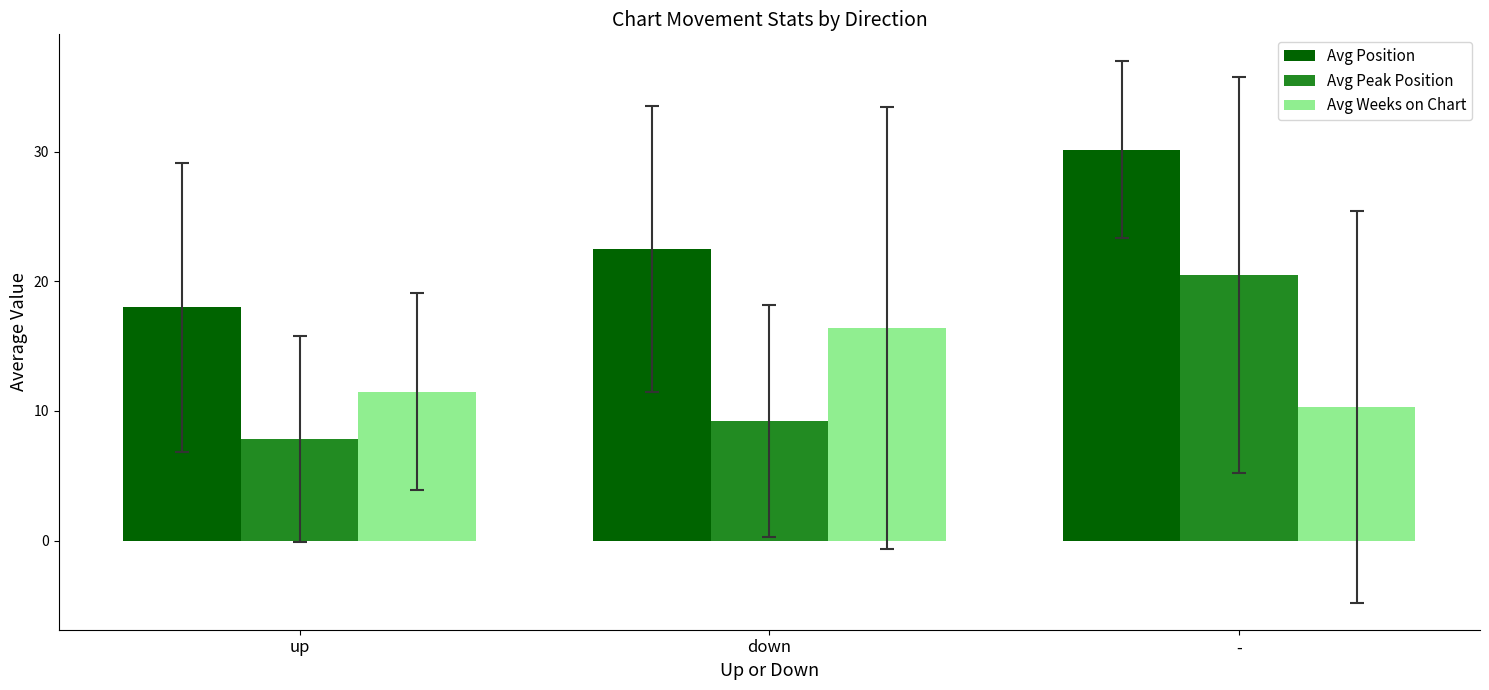

Which series has the largest range (max minus min)?

Avg Peak Position